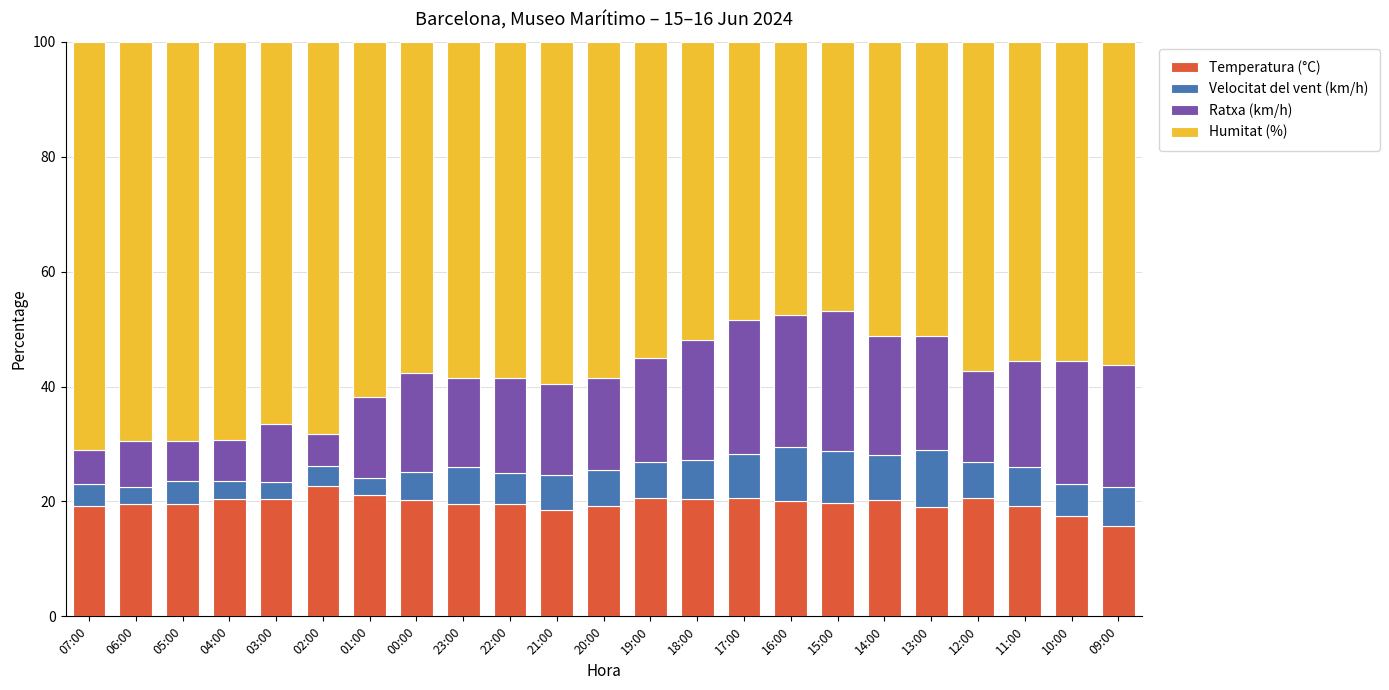

What is the average value of the Temperatura (°C) series?

19.7